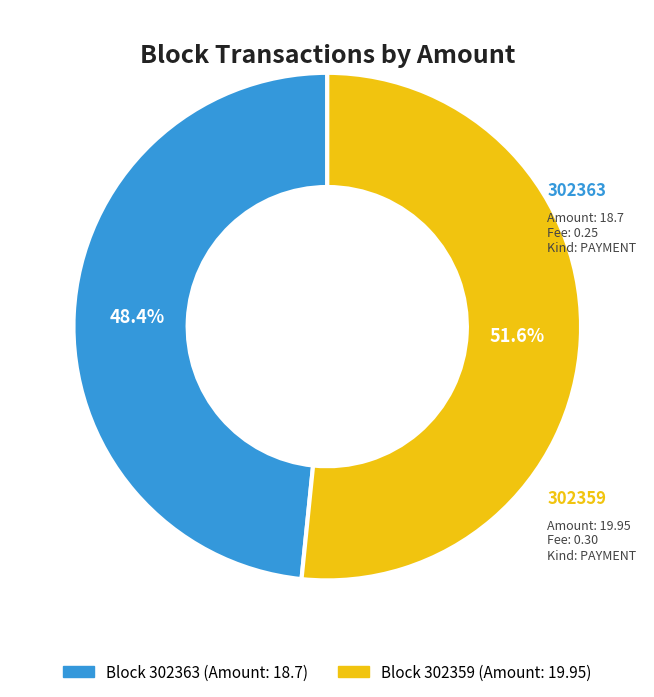

Is there any slice that represents more than half of the pie?

Yes